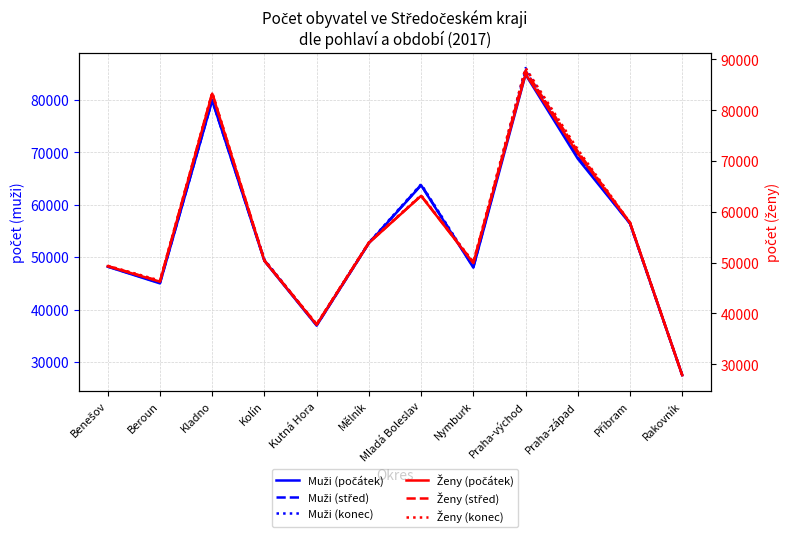

What is the difference between the maximum and minimum values in the Muži (konec) series?

58540